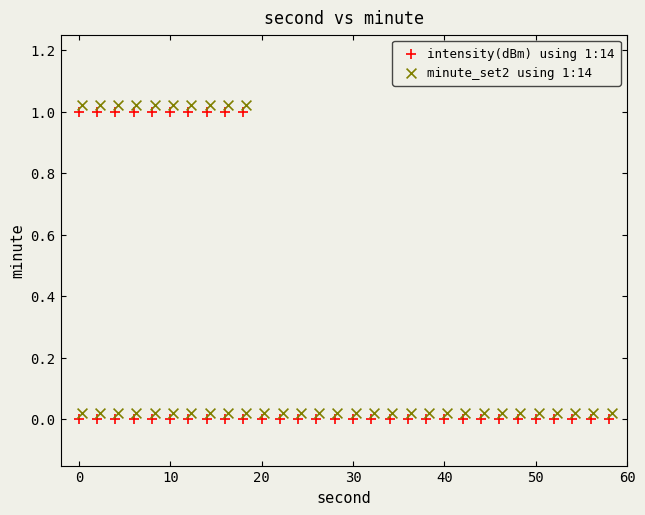

Which series reaches the maximum Y coordinate?

minute_set2 using 1:14